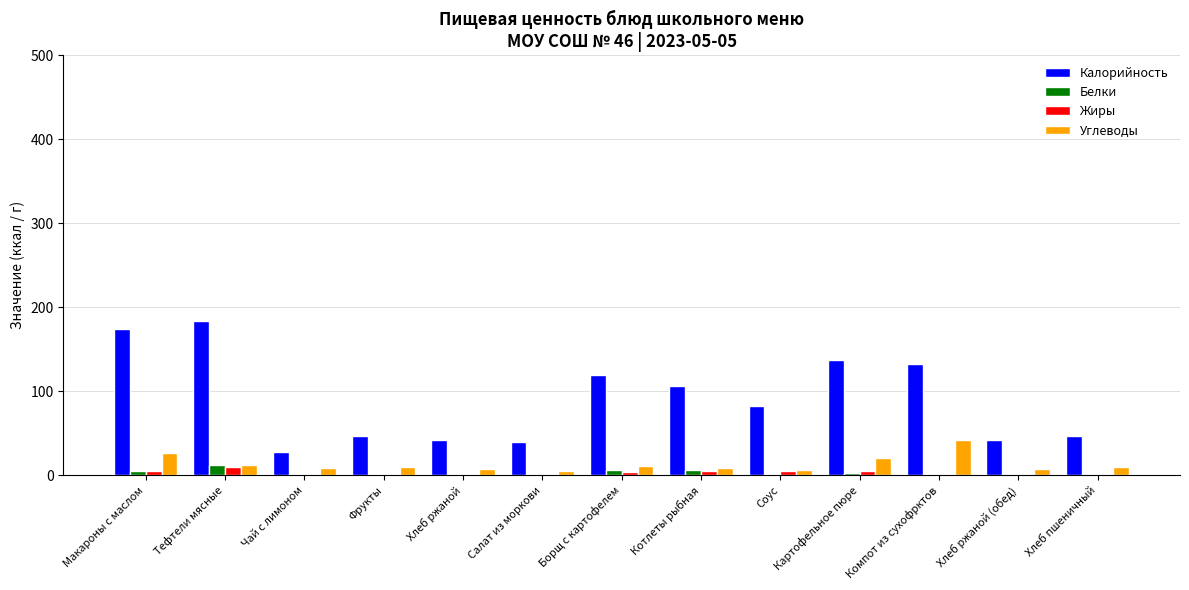

How many data points does each series have?

13